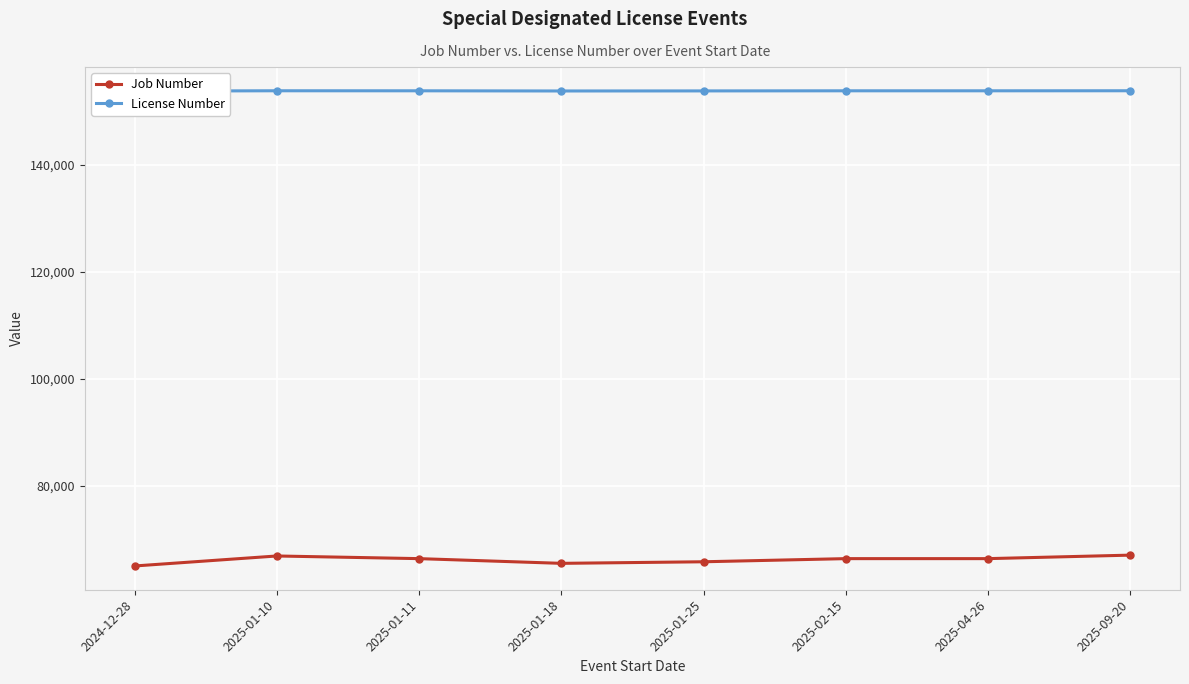

What is the total value across all series at 2025-01-25?

219638